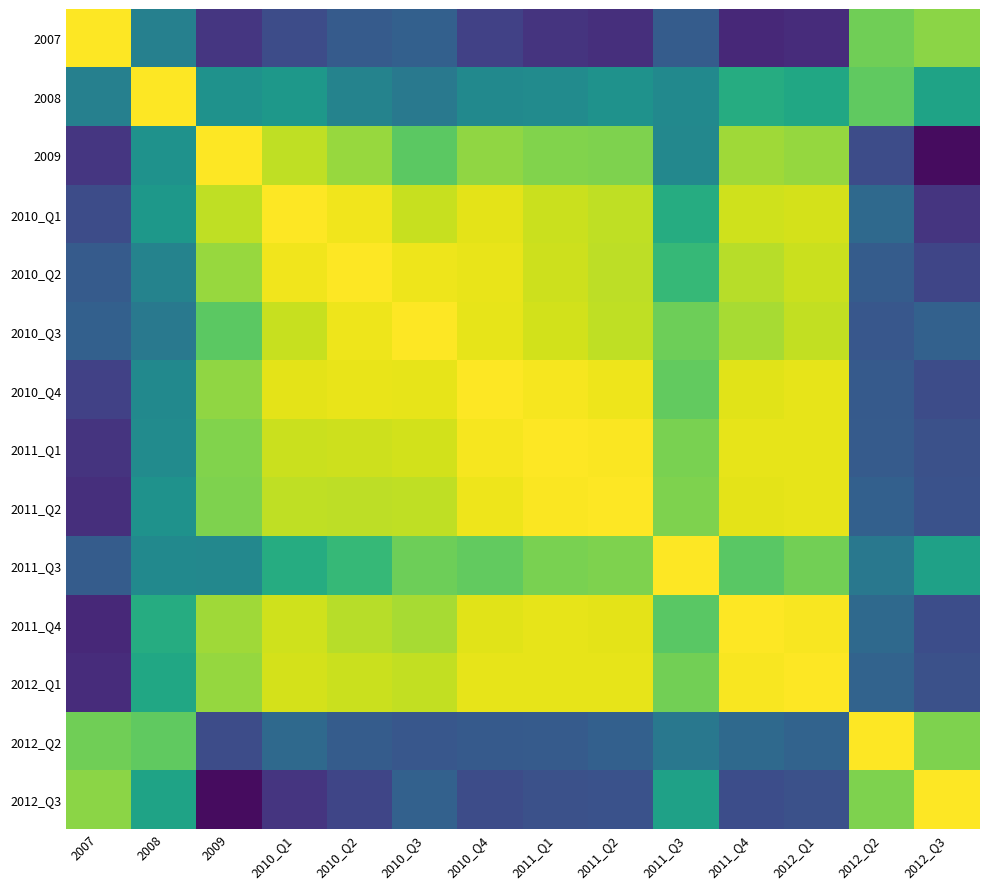

Between 2007 and 2011_Q2, which is larger?

2007